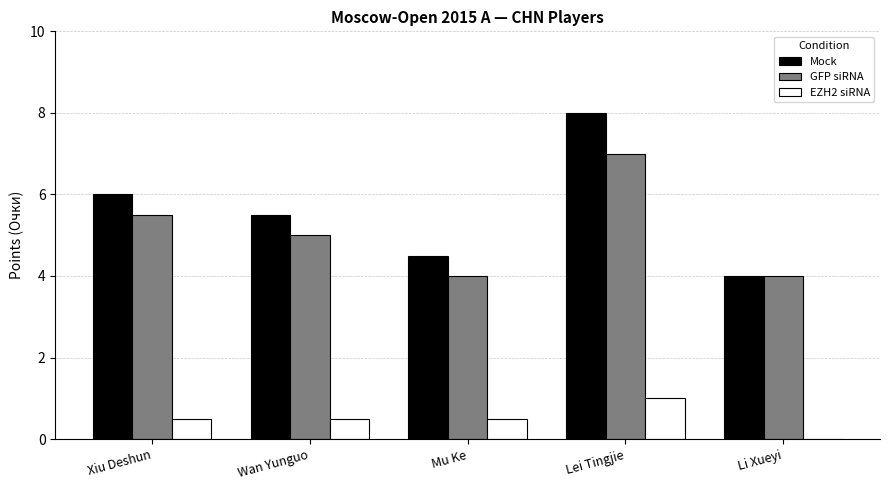

What is the sum of the Mock values at Wan Yunguo and Li Xueyi?

9.5